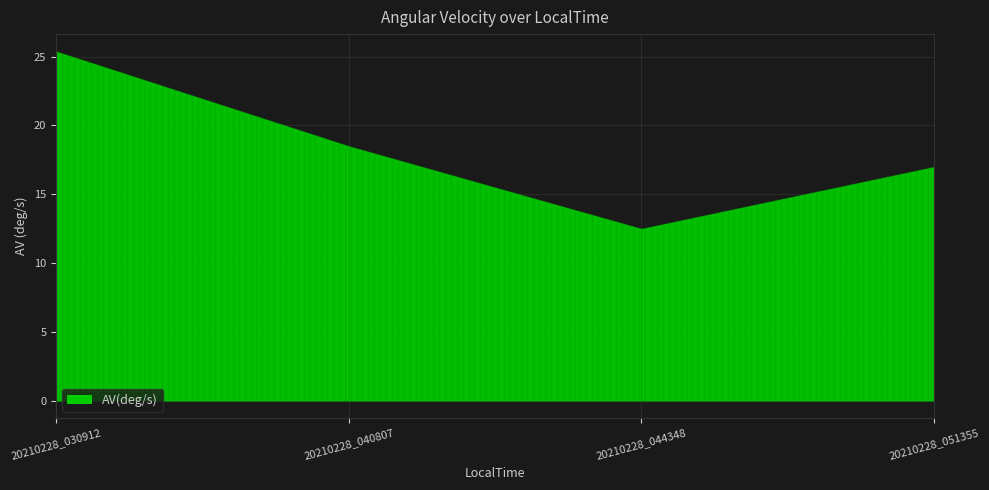

The chart shows a value of 12.5 at 20210228_044348. True or false?

True